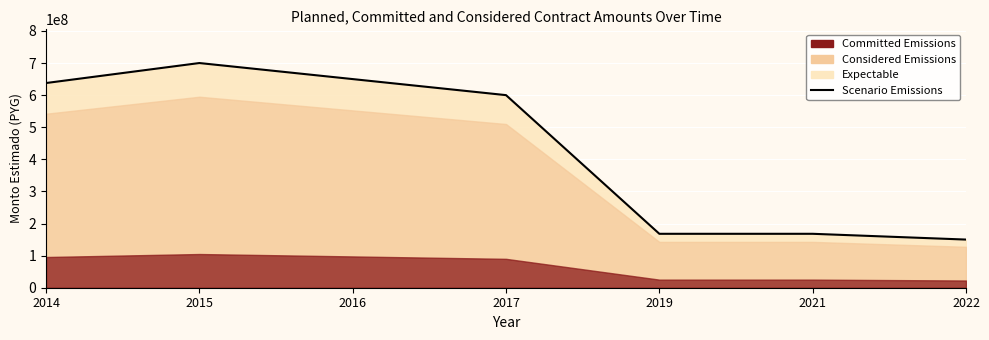

What is the value of the 2nd point from the left?

700000000